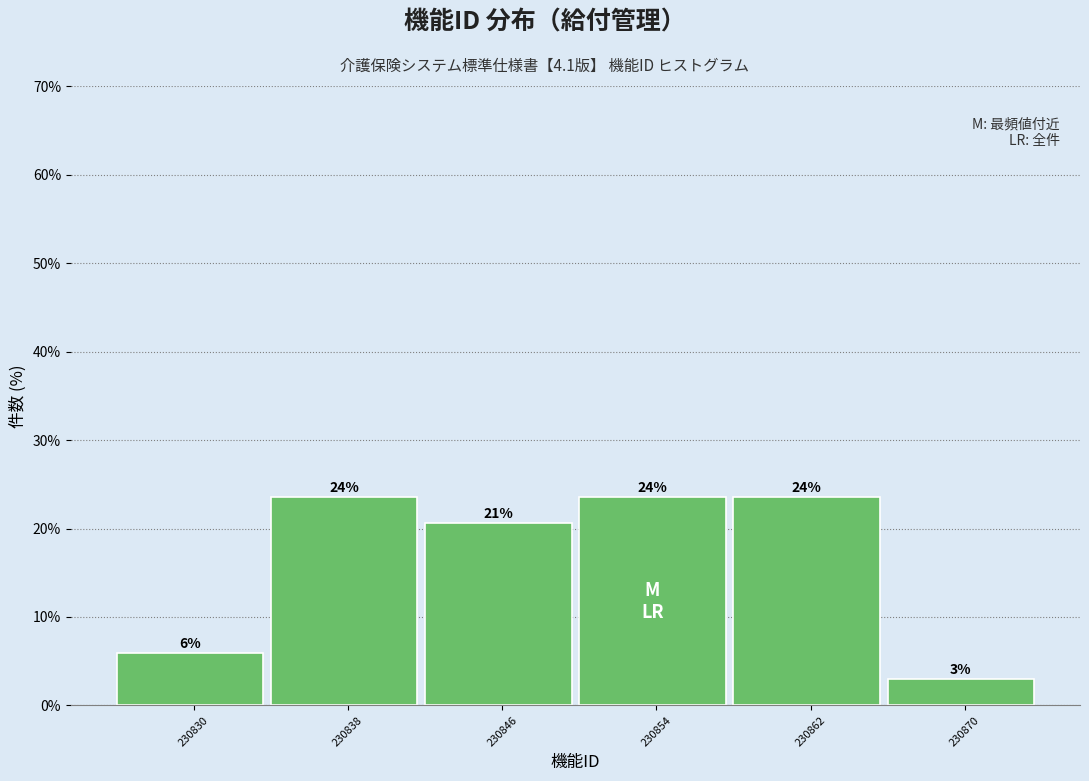

How many bars are there in total?

6